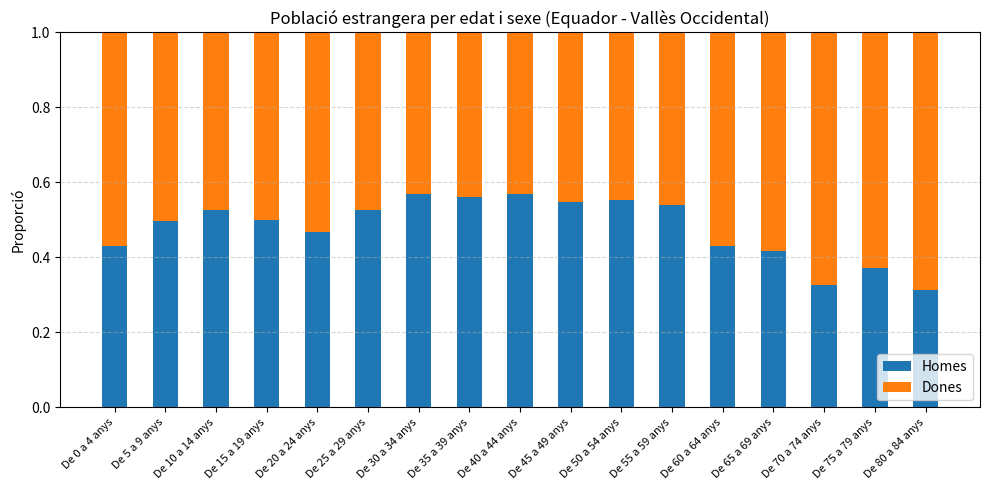

What is the total value across all series at De 80 a 84 anys?

1.0